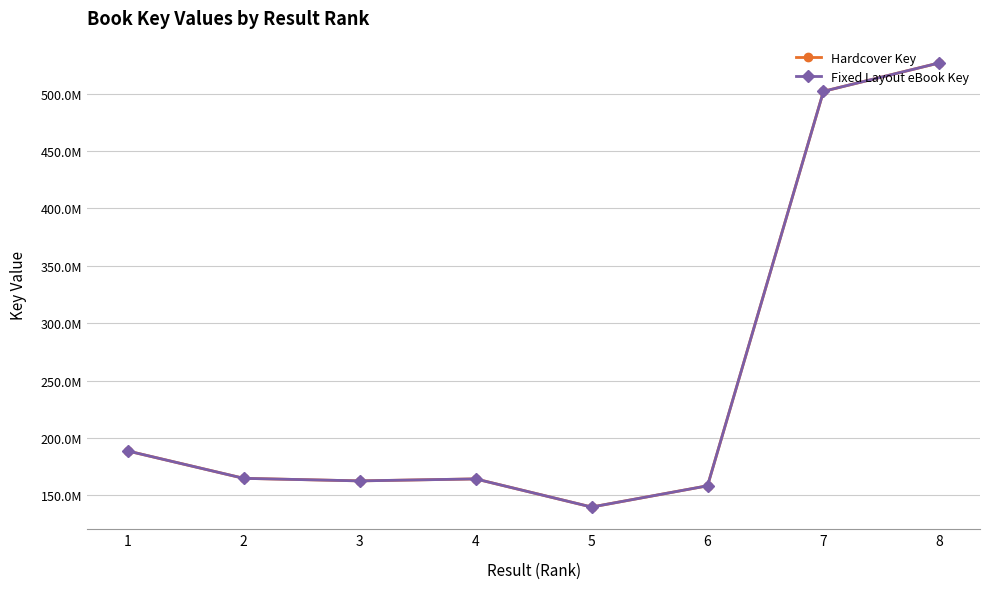

Is this an area chart (filled region under the line)?

No